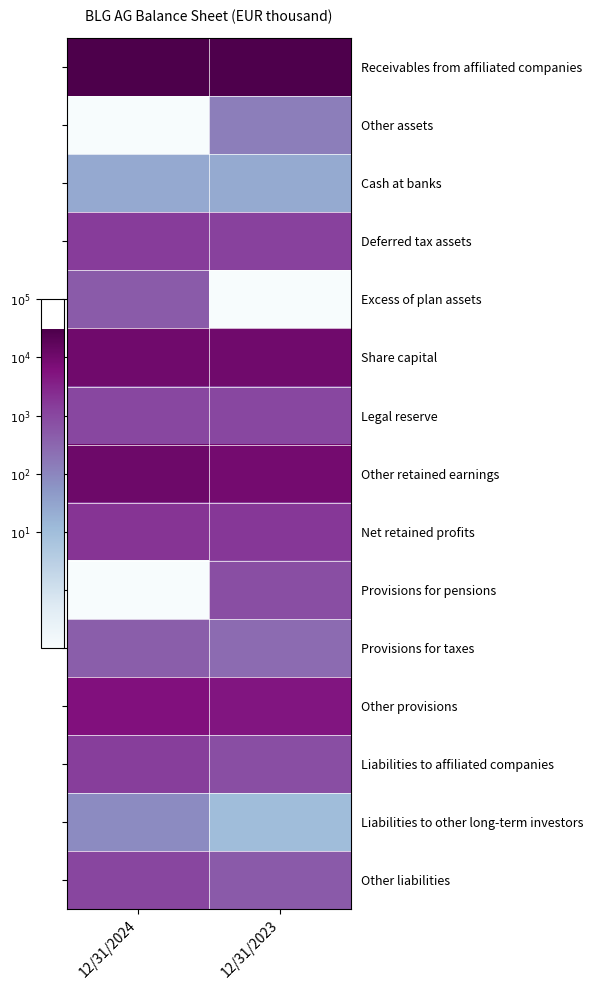

Rank the series by their maximum value, from lowest to highest.

Cash at banks, Liabilities to other long-term investors, Other assets, Provisions for taxes, Excess of plan assets, Provisions for pensions, Legal reserve, Other liabilities, Liabilities to affiliated companies, Deferred tax assets, Net retained profits, Other provisions, Share capital, Other retained earnings, Receivables from affiliated companies